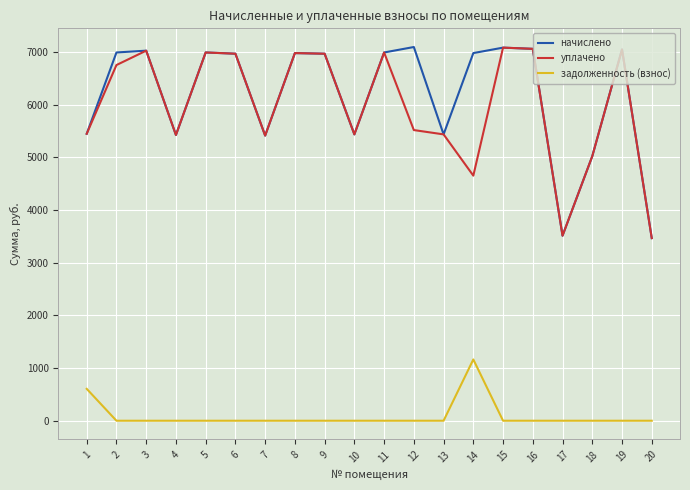

The value of задолженность (взнос) at 3 is 0.0. True or false?

True